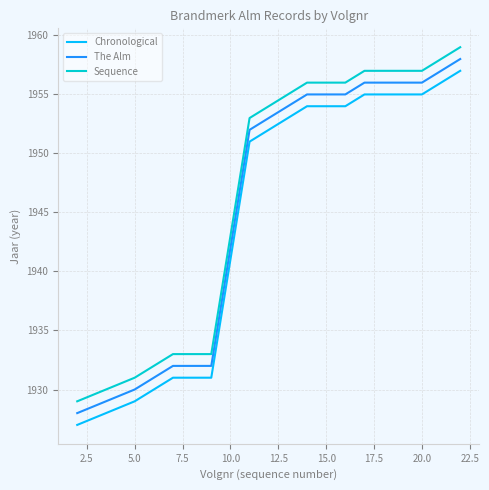

What is the maximum value for The Alm?

1958